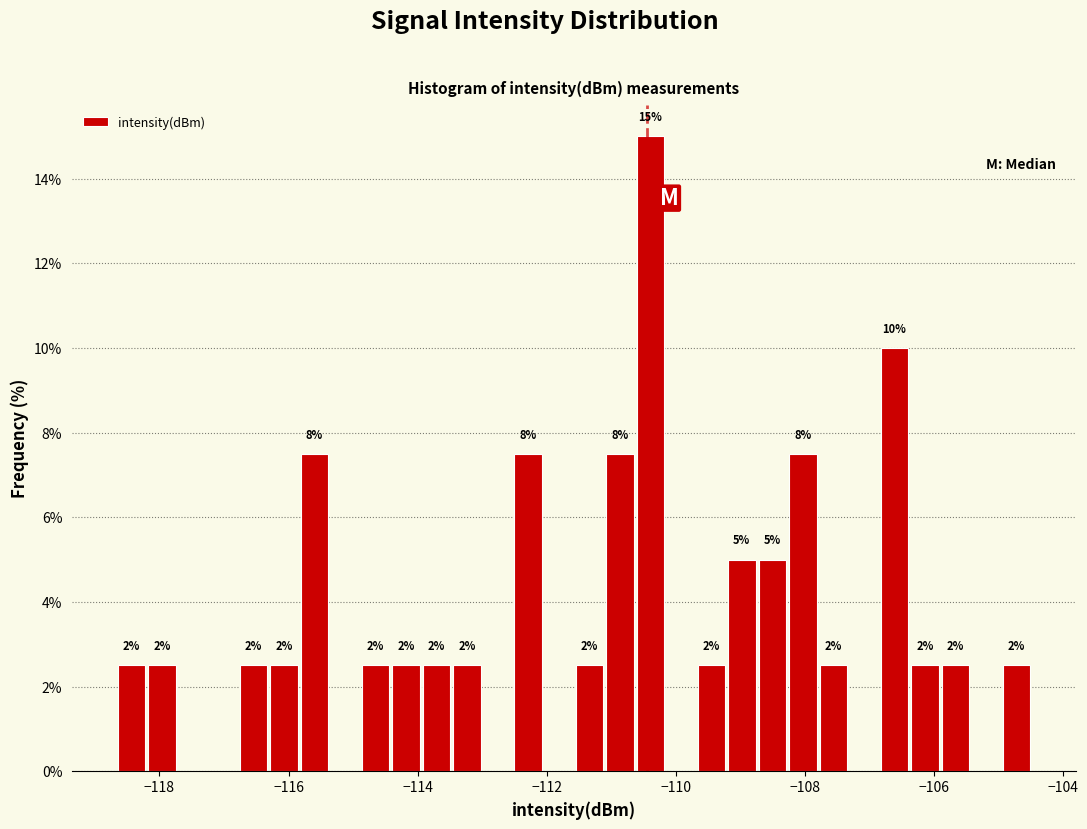

Around what value on the x-axis is the tallest bar? Give the approximate position of its centre, as read against the axis.

-110.4